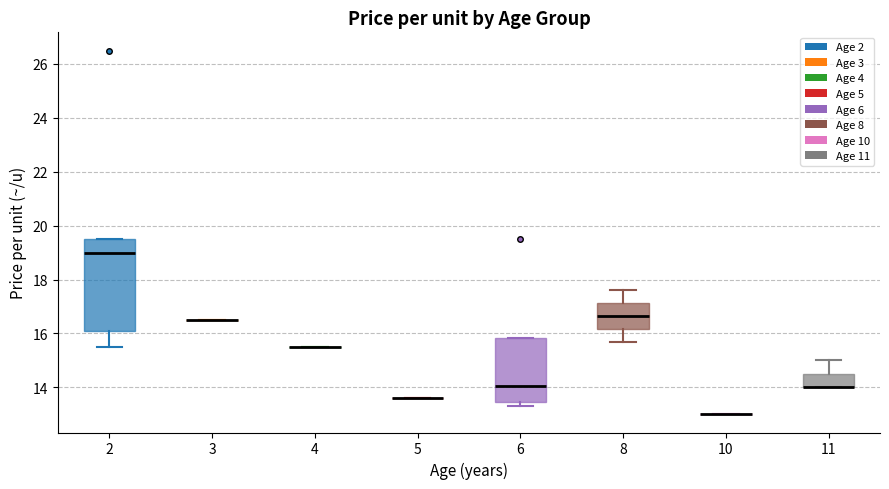

Reading left to right, transcribe this box plot: for each box, give where its median line is, the range the box spans, and where its two whiskers end, as read against the y-axis. The values are not printed on the chart, so give them approximately, as read against the axis.

2: median 19.0, box 16.2 to 19.6, whiskers 15.6 to 19.6
3: box collapsed to a line at 16.6, whiskers 16.6 to 16.6
4: box collapsed to a line at 15.6, whiskers 15.6 to 15.6
5: box collapsed to a line at 13.6, whiskers 13.6 to 13.6
6: median 14.0, box 13.4 to 15.8, whiskers 13.4 (just below the box's lower edge) to 15.8
8: median 16.6, box 16.2 to 17.2, whiskers 15.8 to 17.6
10: box collapsed to a line at 13.0, whiskers 13.0 to 13.0
11: median 14.0 (drawn on the box's lower edge), box 14.0 to 14.6, whiskers 14.0 to 15.0